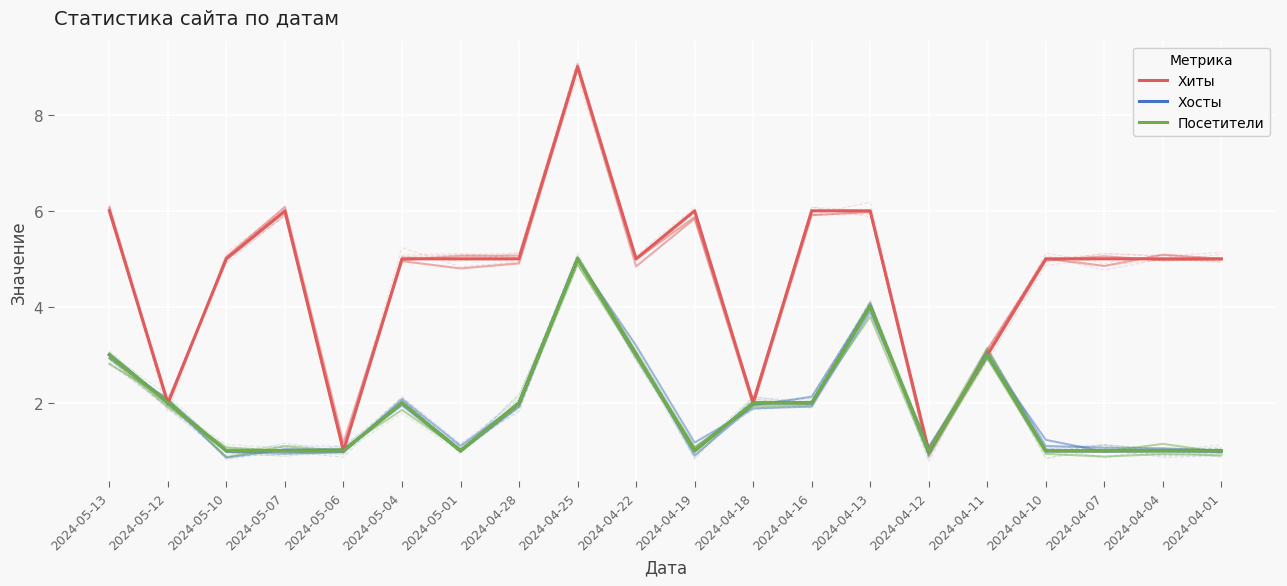

How many series are shown in this chart?

3